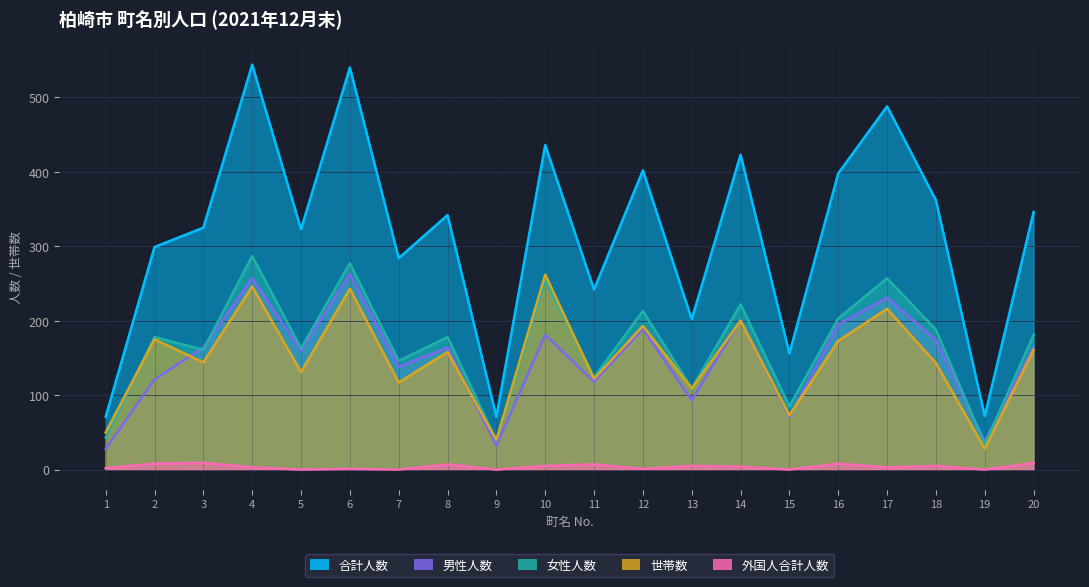

How many data points does each series have?

20